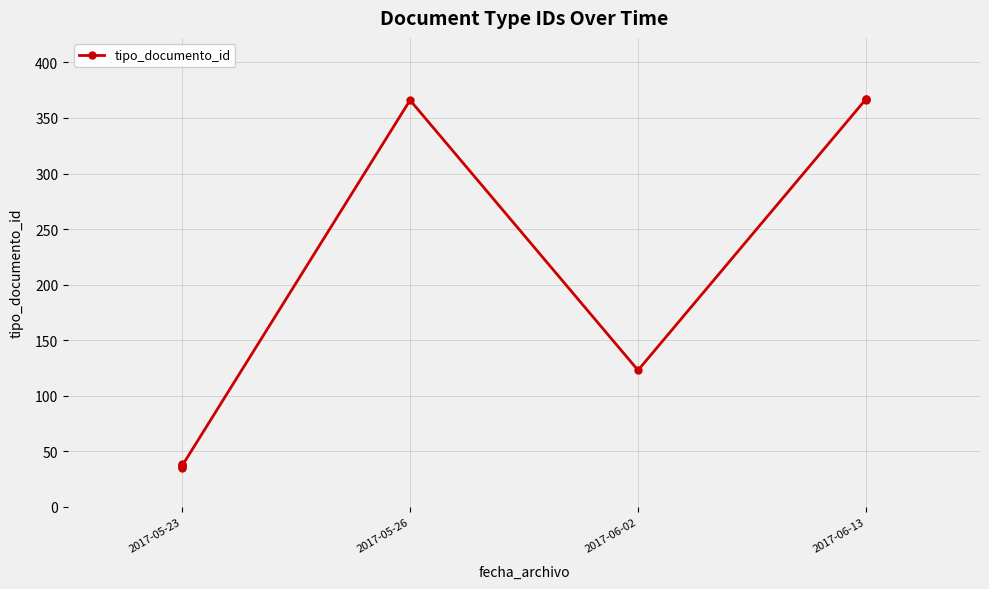

What is the label of the 4th point from the left?

2017-05-23